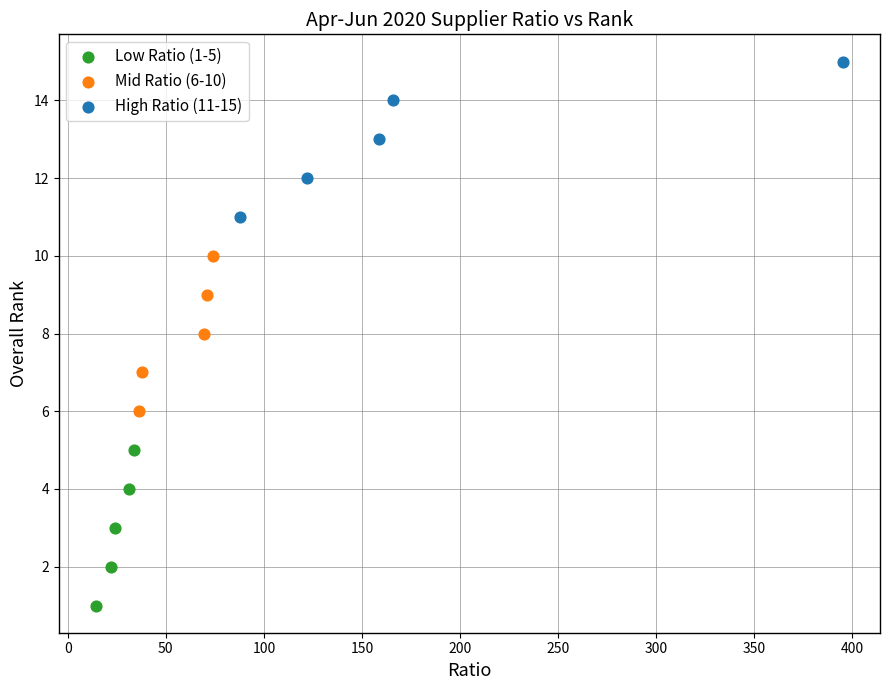

Which series reaches the minimum Y coordinate?

Low Ratio (1-5)